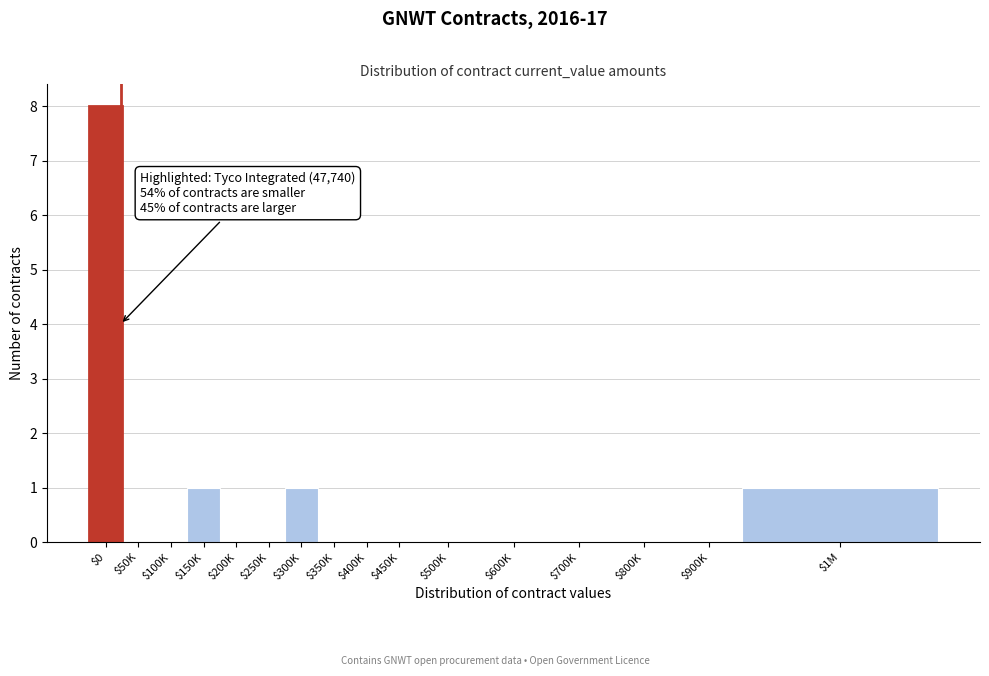

What is the sum of all values?

11